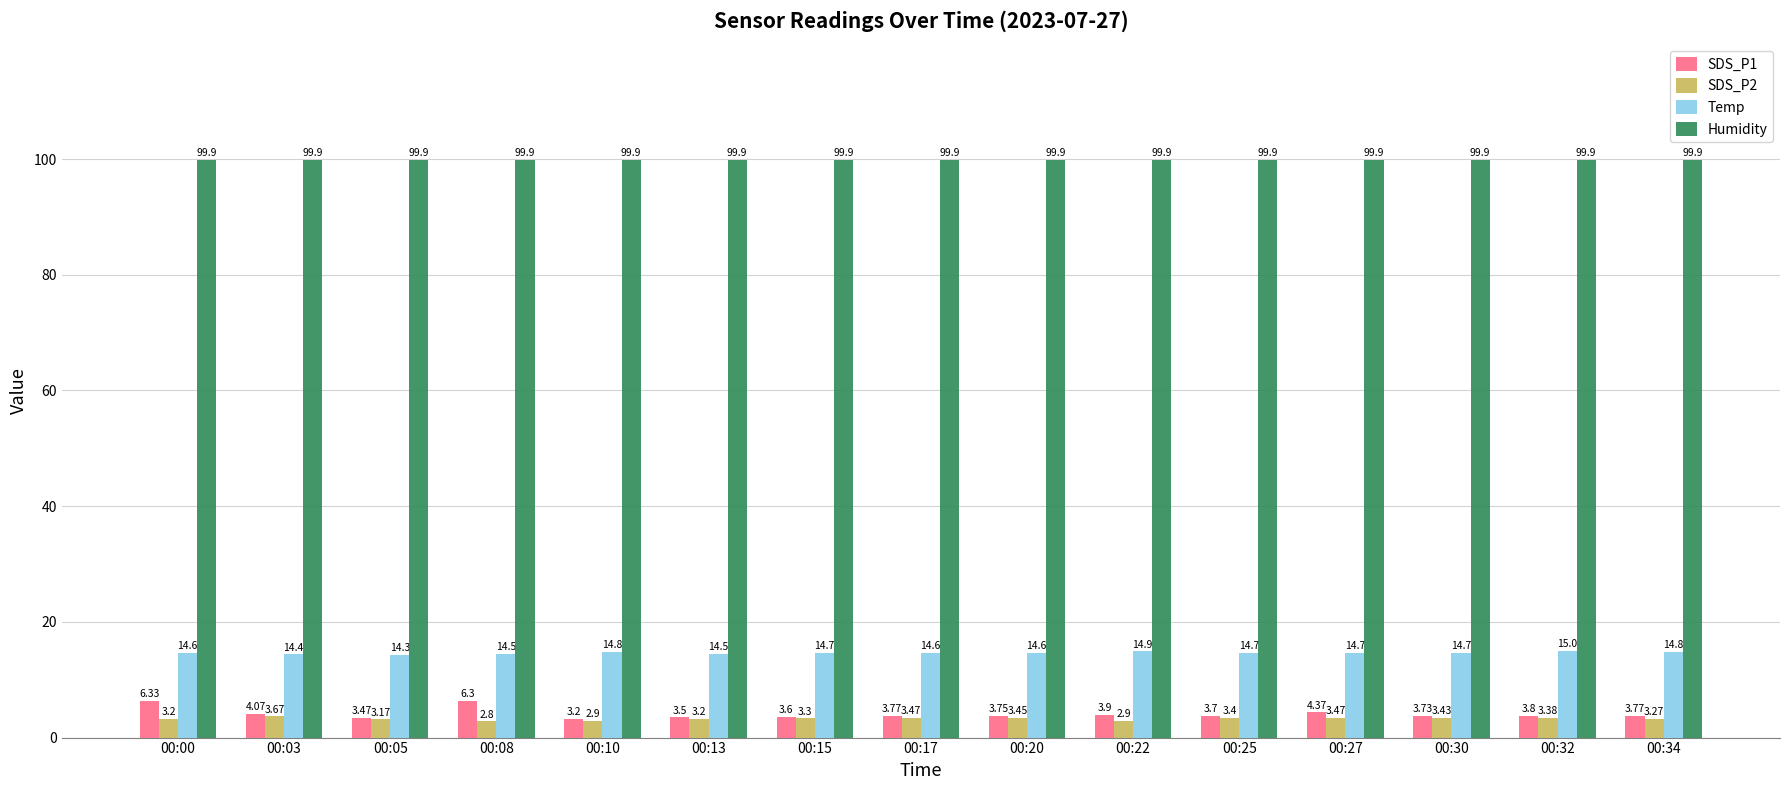

Which series has the widest spread of values?

SDS_P1